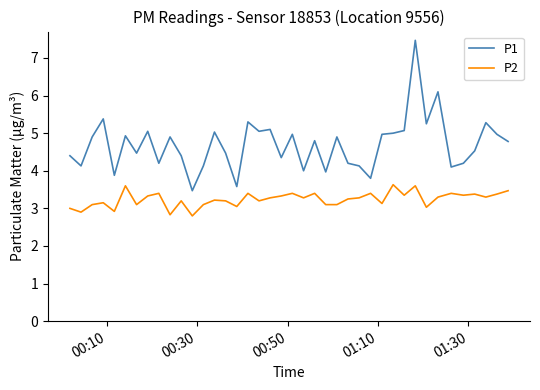

Which series has the largest range (max minus min)?

P1